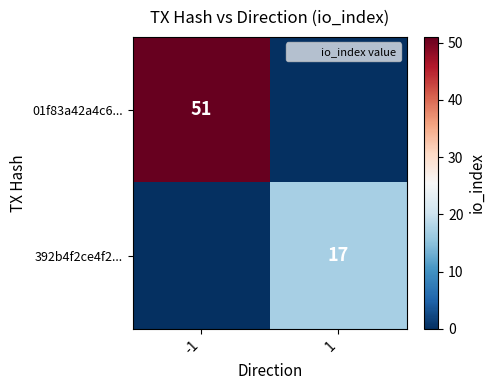

Is it true that 392b4f2ce4f2... equals 22 at 1?

False